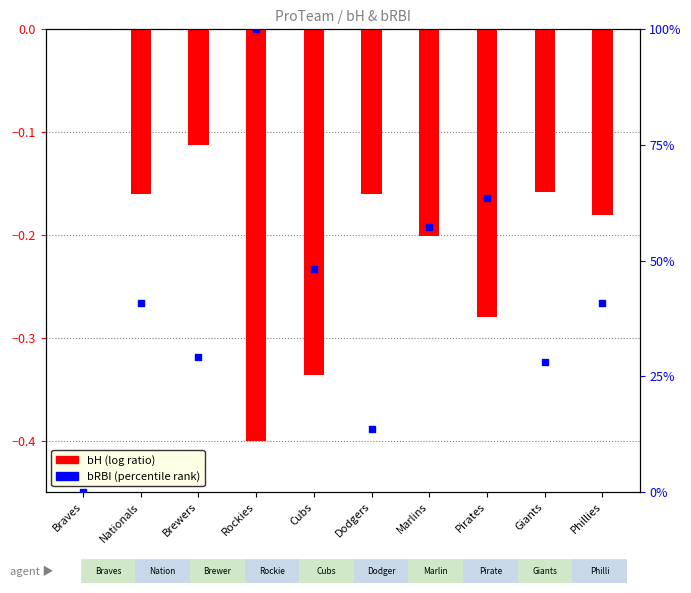

Which series has the widest spread of Y values?

bRBI